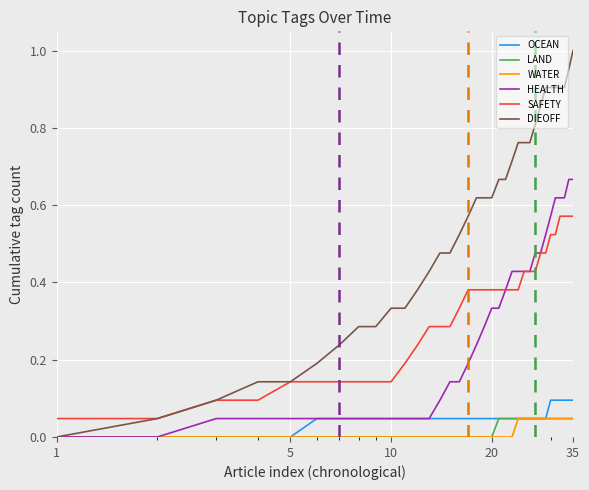

True or false: WATER and SAFETY cross at least once.

False